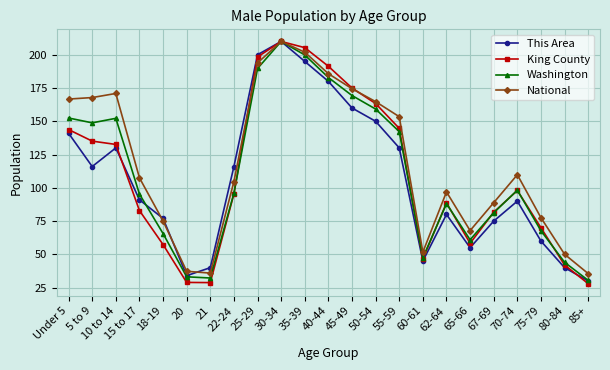

What position from the left is 21?

7